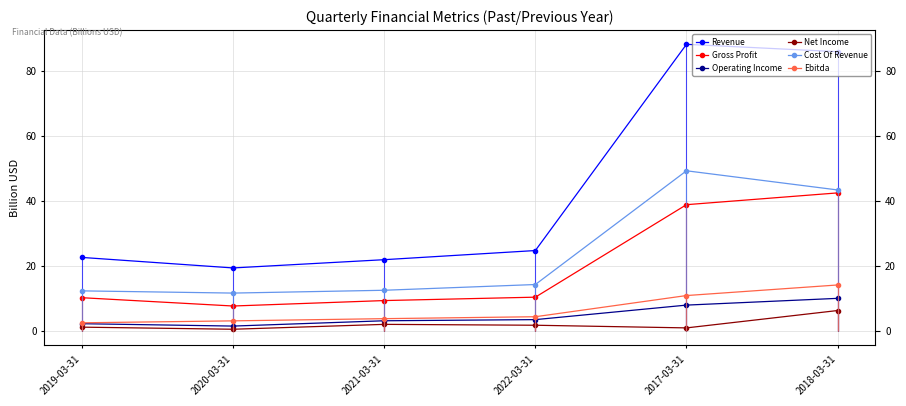

How many lines are shown in the chart?

6